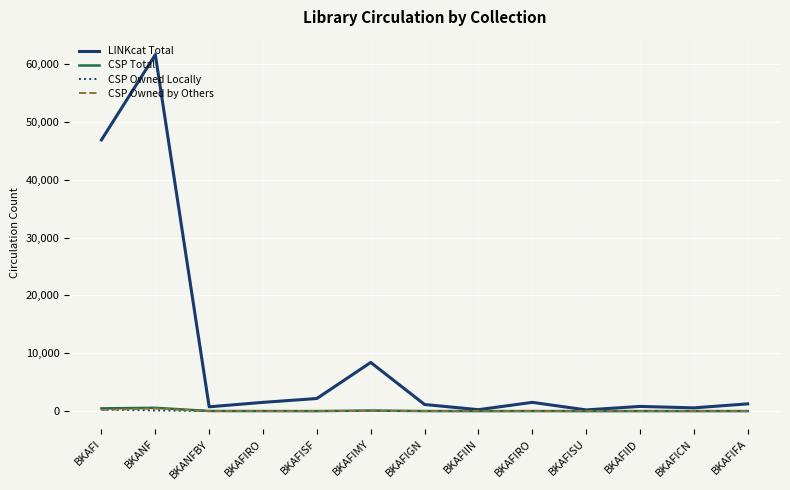

Is it true that CSP Owned Locally equals 0 at BKAFIGN?

True